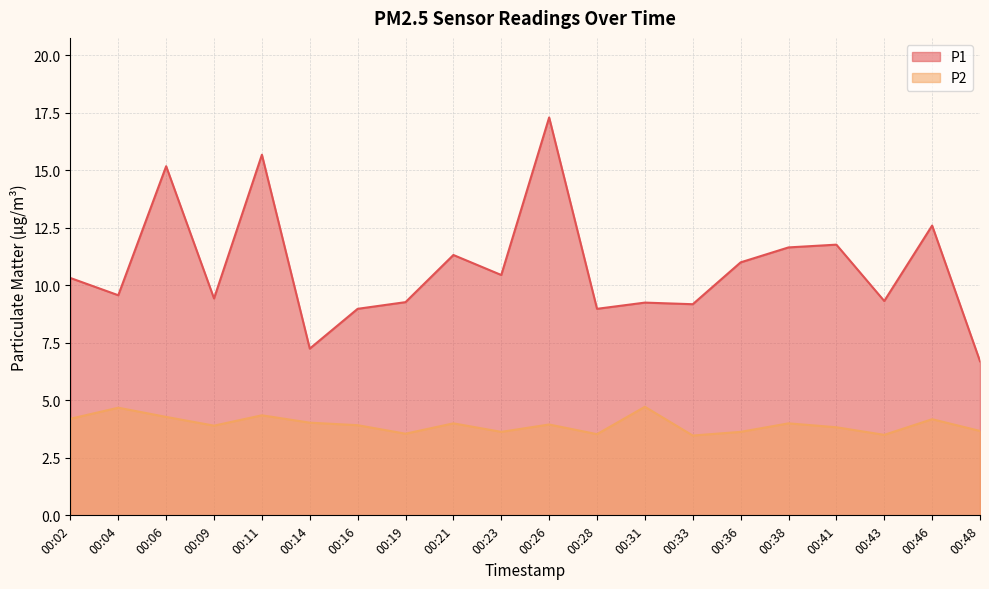

How many data points in P1 are above 10?

10